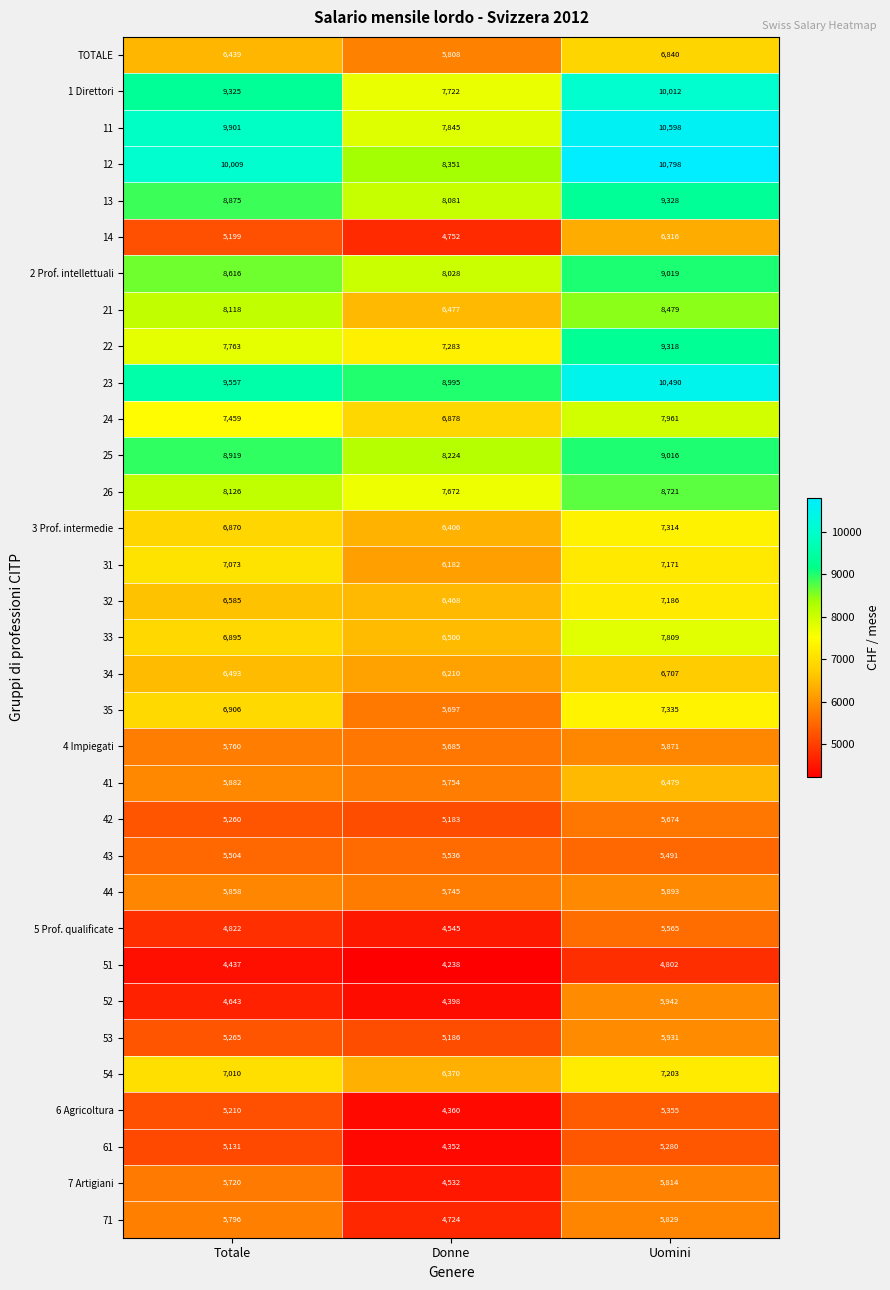

Which series has the largest range (max minus min)?

11